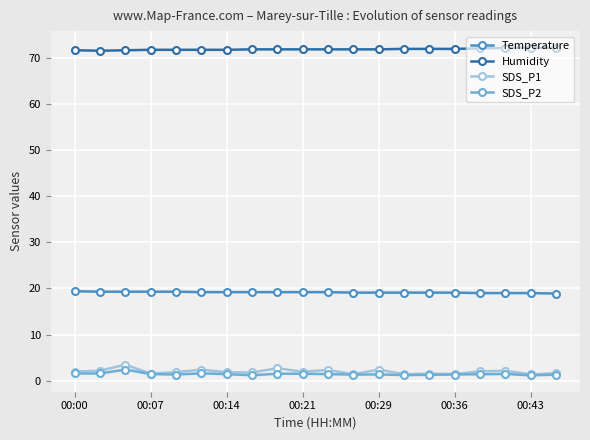

What is the value of the Humidity point at the 13th from the left?

71.9